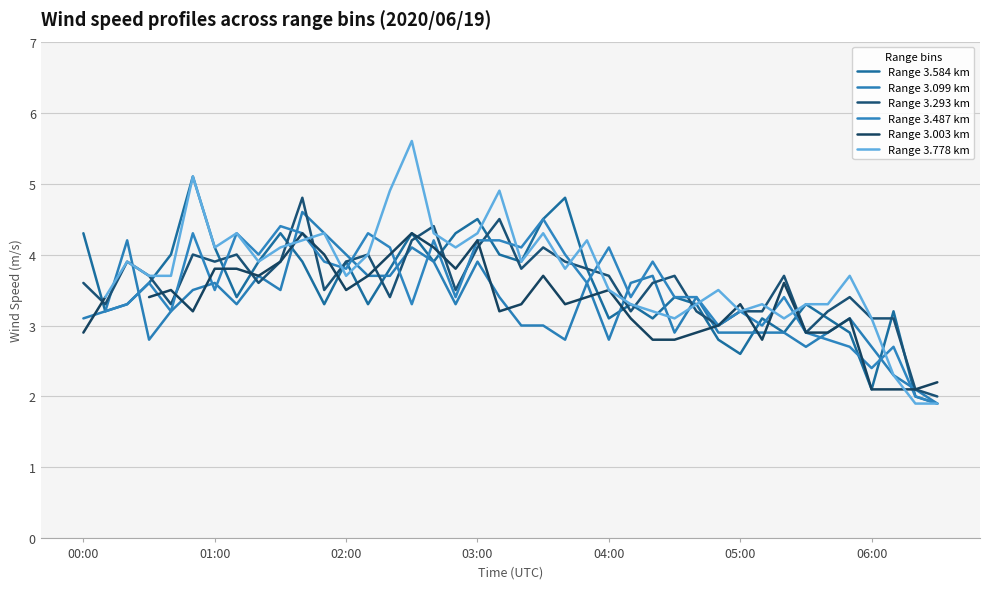

At which category is the sum across all series the highest?

10